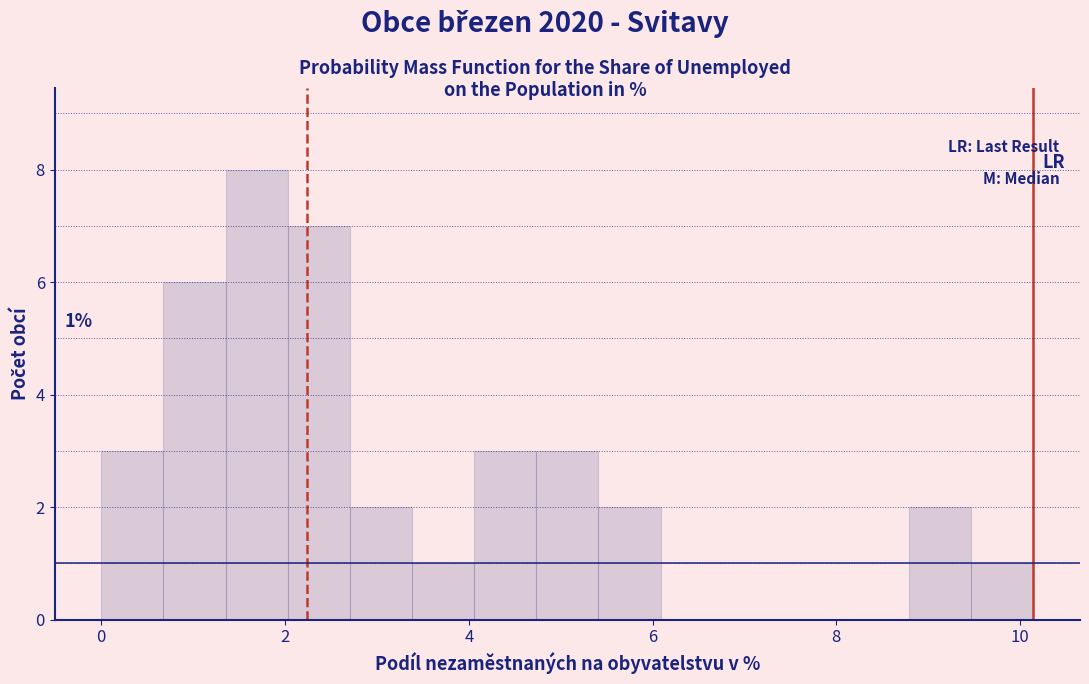

Read against the x-axis, roughly where is the centre of the tallest bar?

1.6